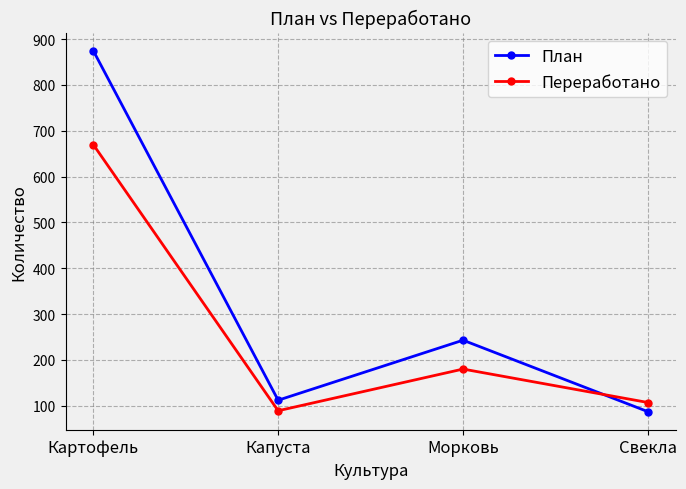

In План, how many points are higher than both neighbors (excluding endpoints)?

1